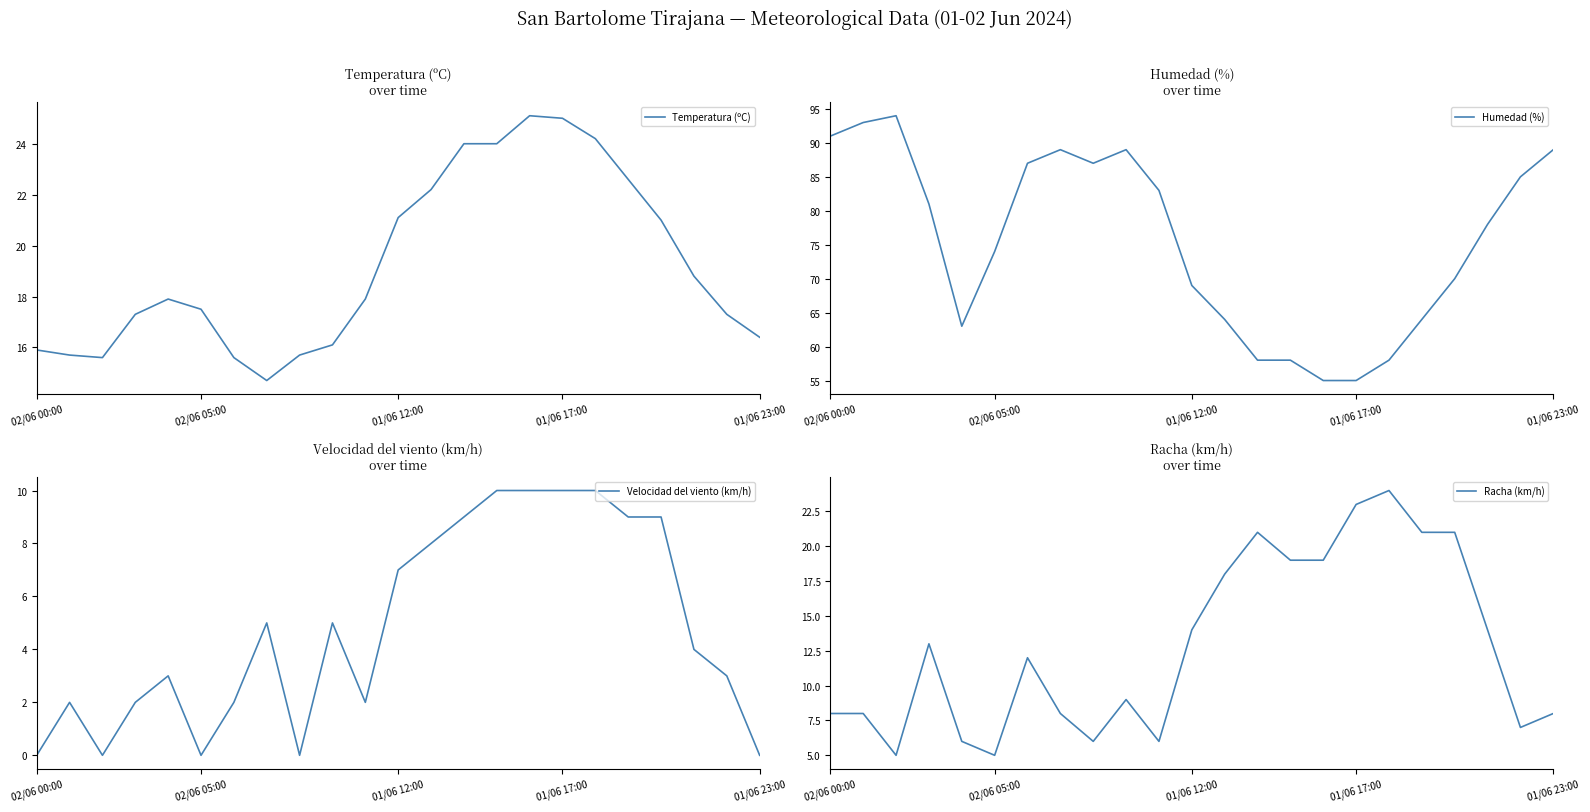

True or false: Temperatura (ºC) and Racha (km/h) cross at least once.

False